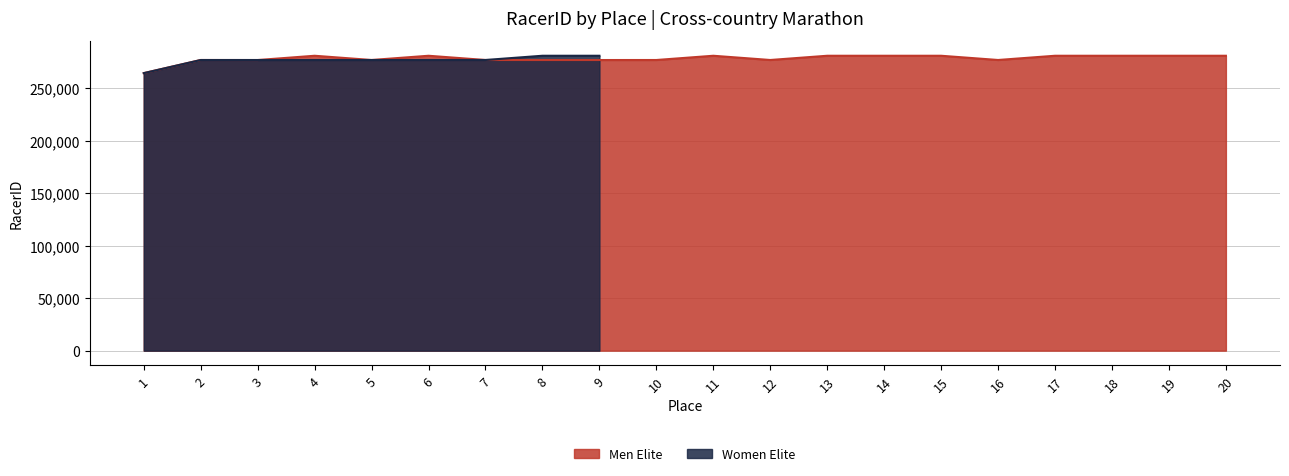

True or false: there are more than 0 points higher than both neighbors.

True